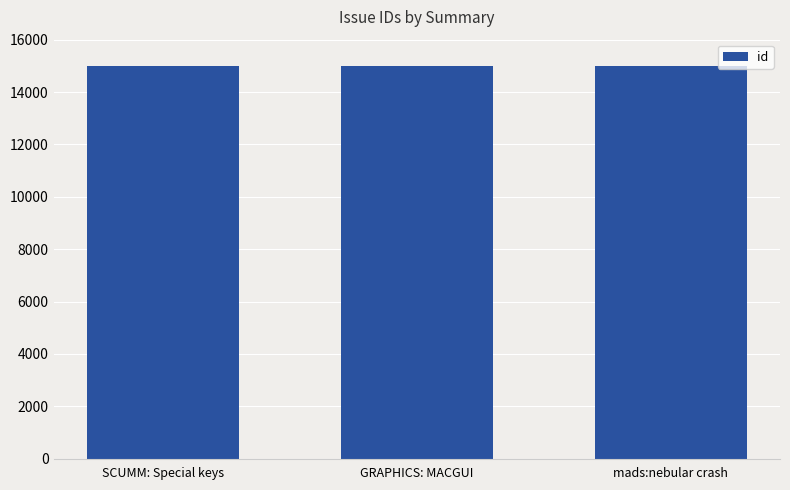

The chart shows a value of 15006 at GRAPHICS: MACGUI. True or false?

True